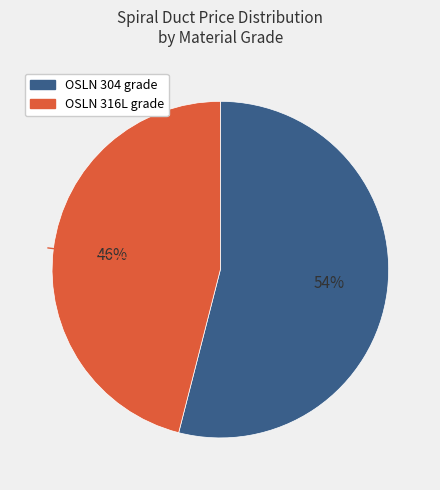

Is there any slice that represents more than half of the pie?

Yes